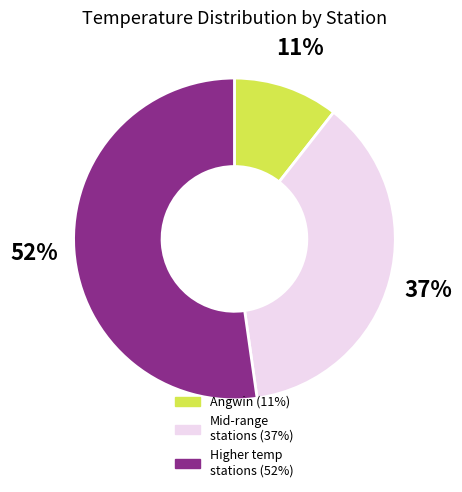

Is there any slice that represents more than half of the pie?

Yes